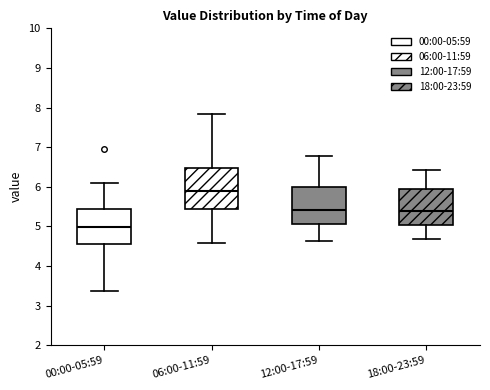

Comparing the boxes themselves (not the whiskers), which one is the tallest?

06:00-11:59